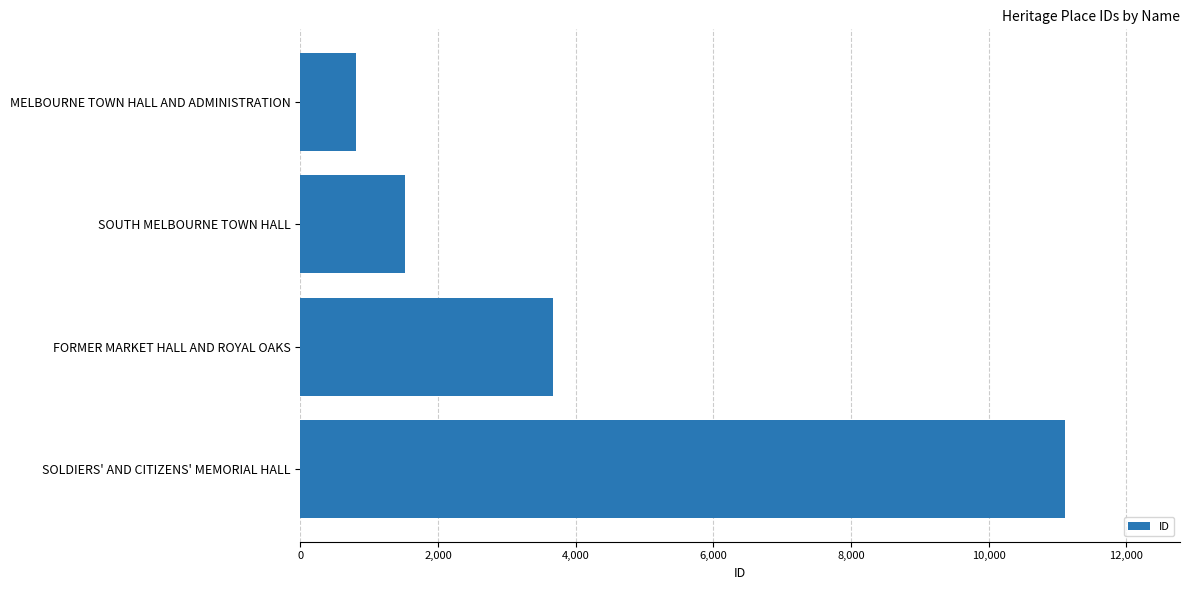

How many values are below 3664?

2